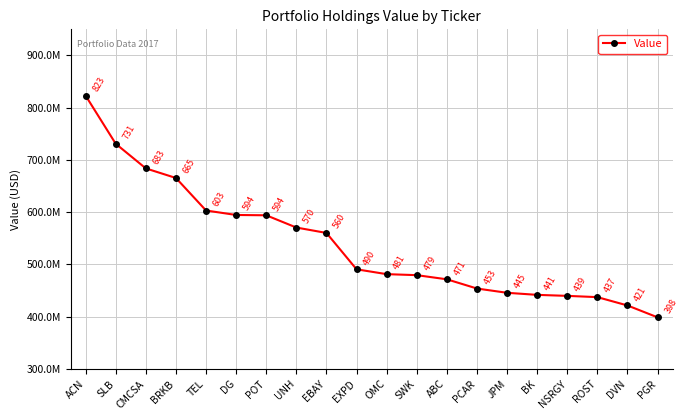

What is the difference between the values at BRKB and SWK?

185960000